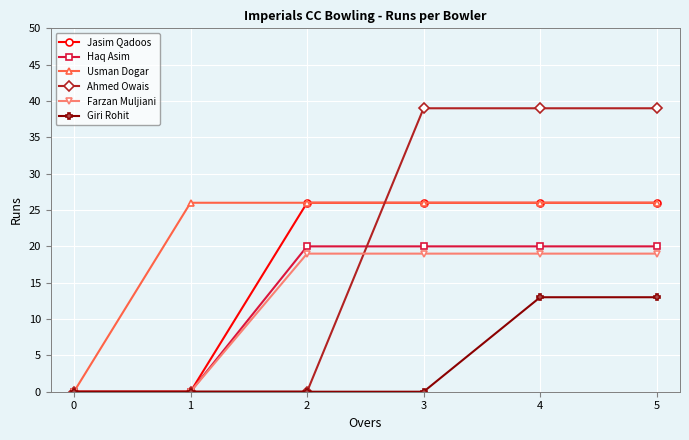

Which series changed the most between 3 and 4?

Giri Rohit